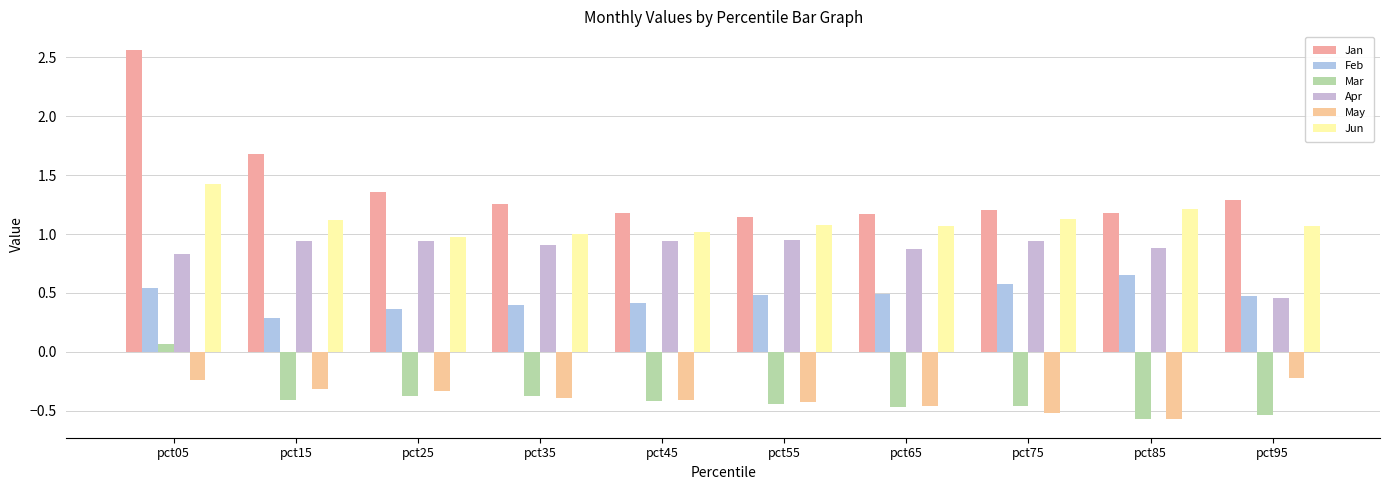

At which category is the sum across all series the highest?

pct05